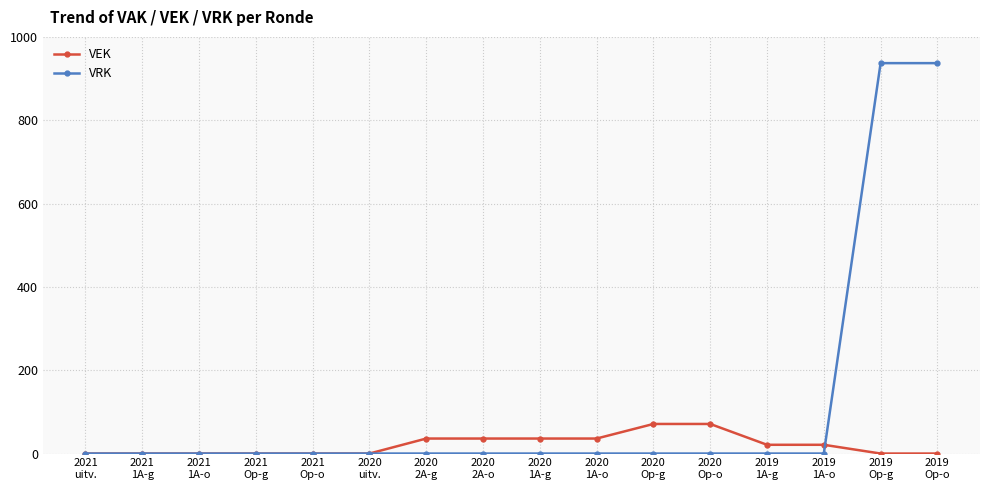

Rank the series by their maximum value, from highest to lowest.

VRK, VEK